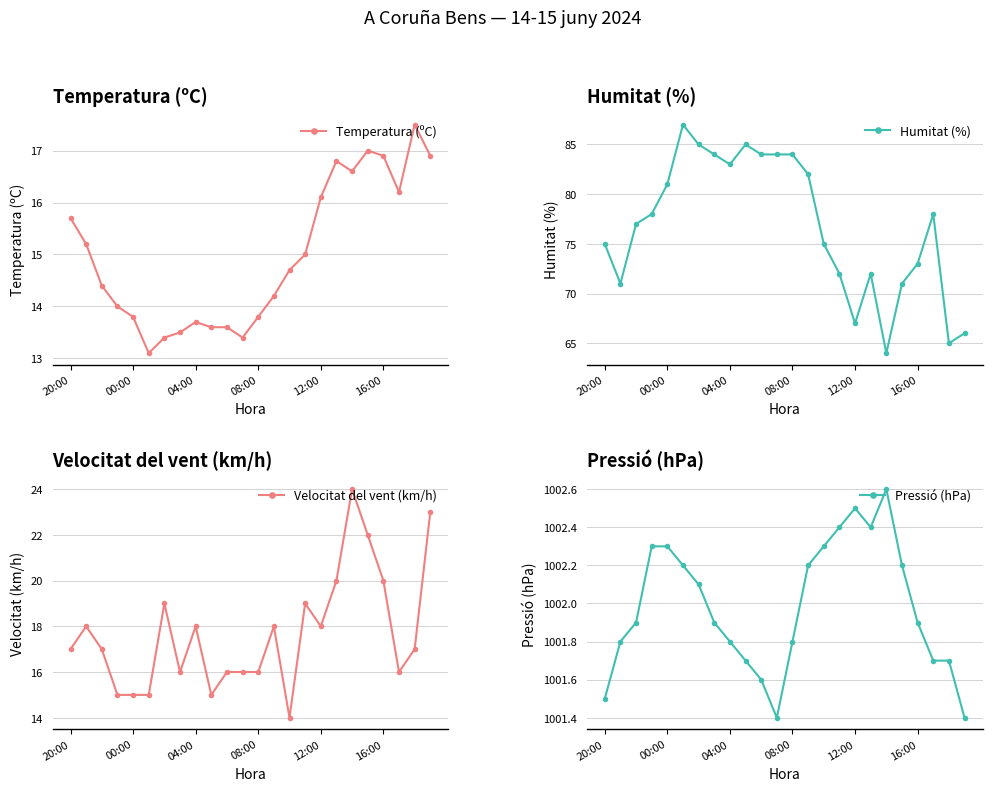

True or false: Temperatura (ºC) has more than 1 interior local peaks.

True